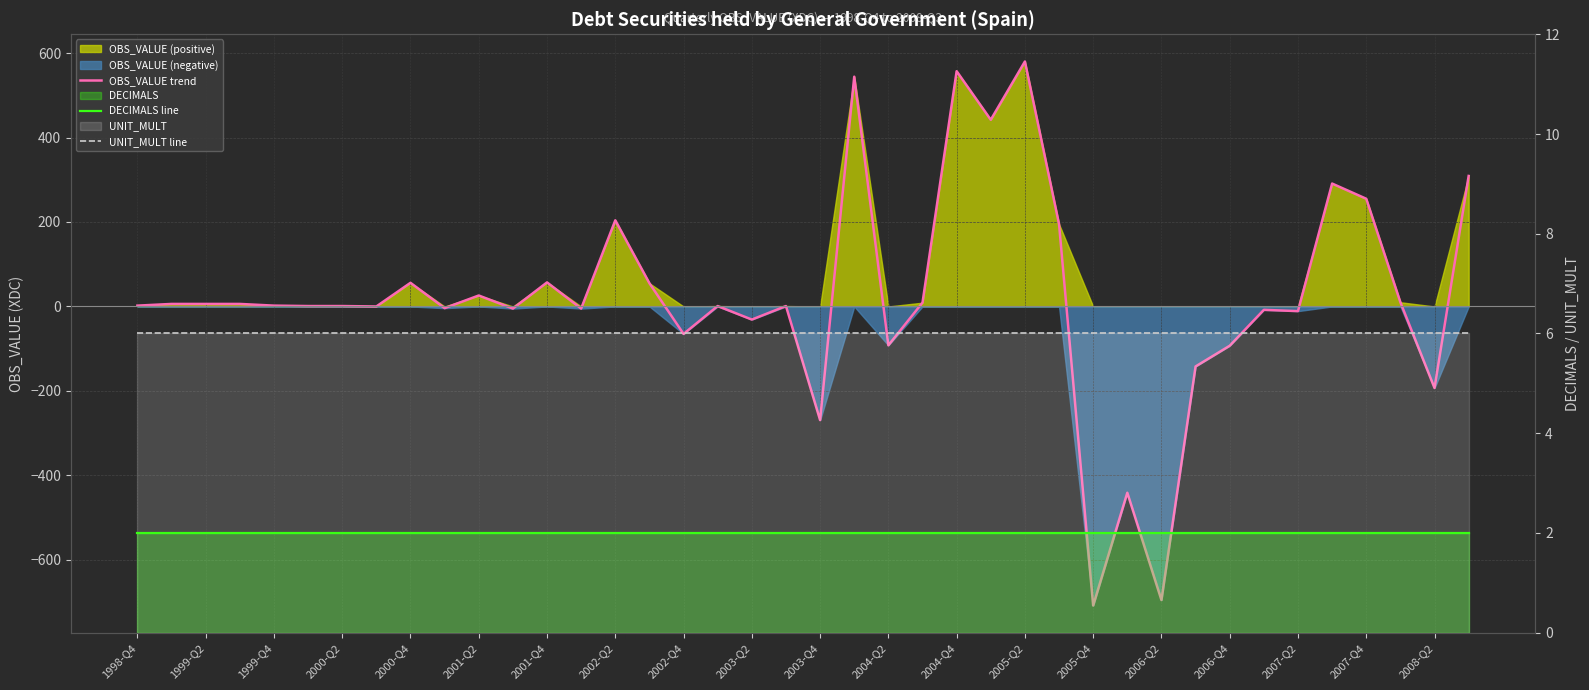

What is the maximum value shown in the chart?

580